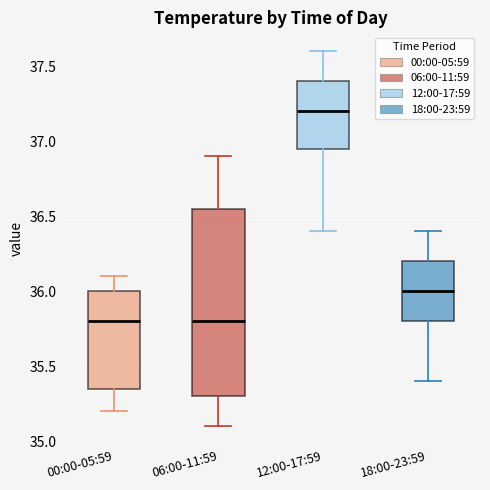

Where is the upper edge of the box for 12:00-17:59 on the y-axis? The values are not printed on the chart, so give them approximately, as read against the axis.

37.40